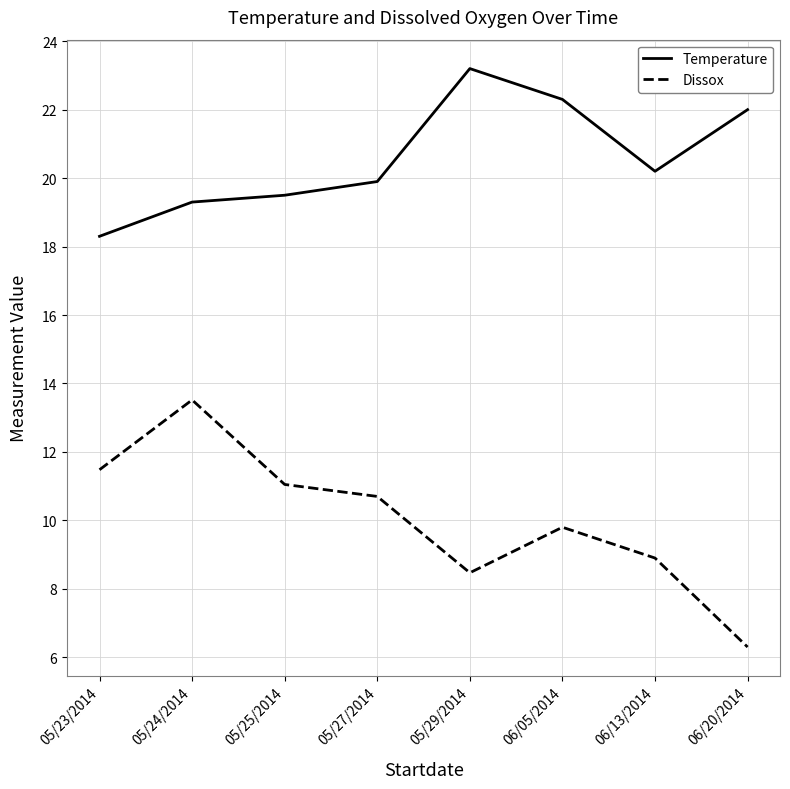

Is this an area chart (filled region under the line)?

No